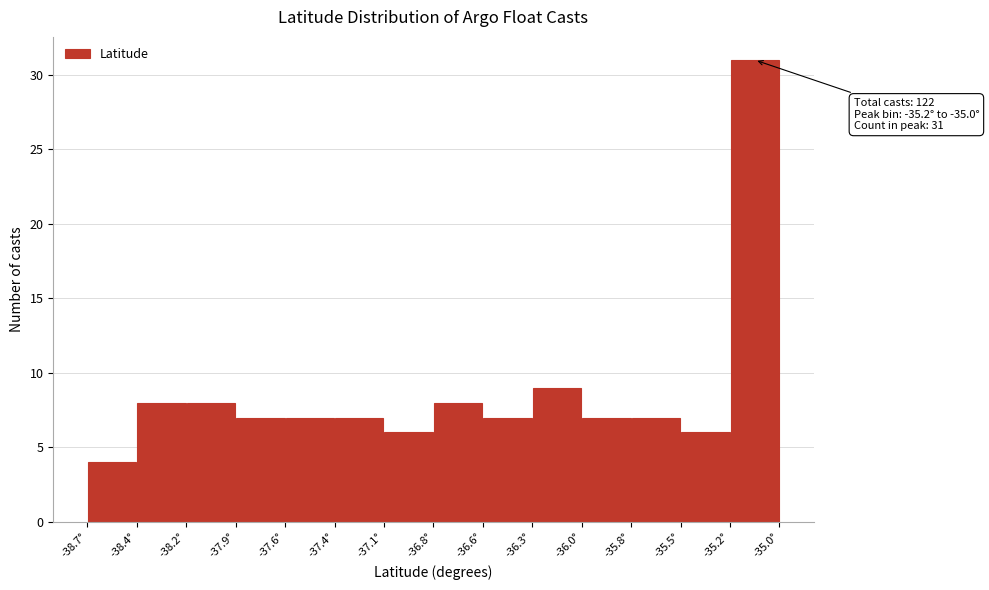

Over which range of the x-axis is the bar tallest?

-35.25 to -34.95